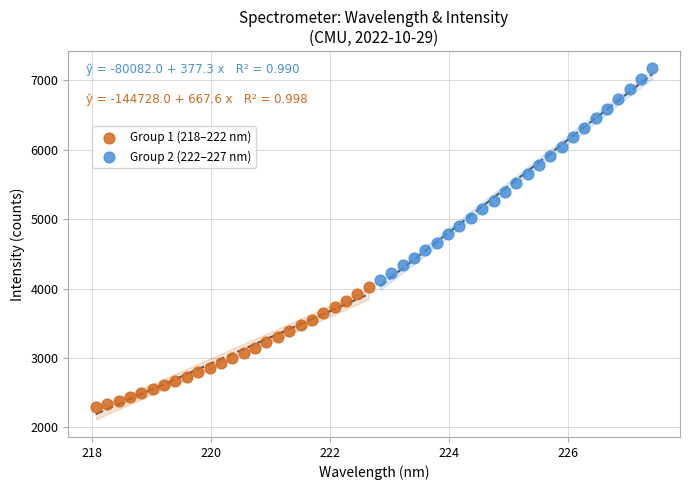

Which series has the largest Y range (max minus min)?

Group 2 (222–227 nm)